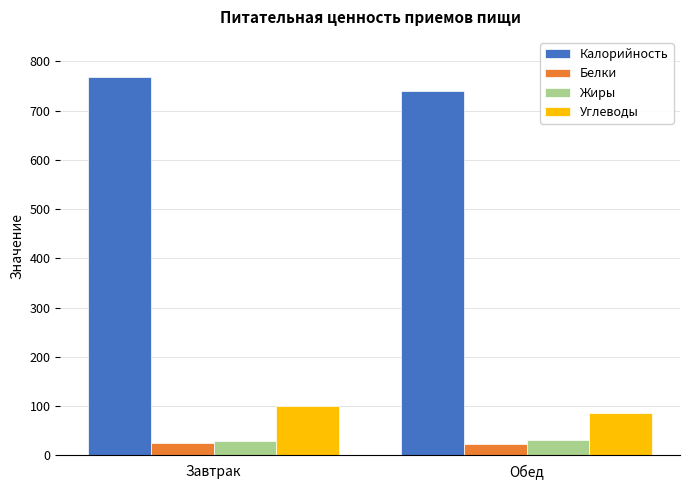

What is the total value across all series at Завтрак?

920.5